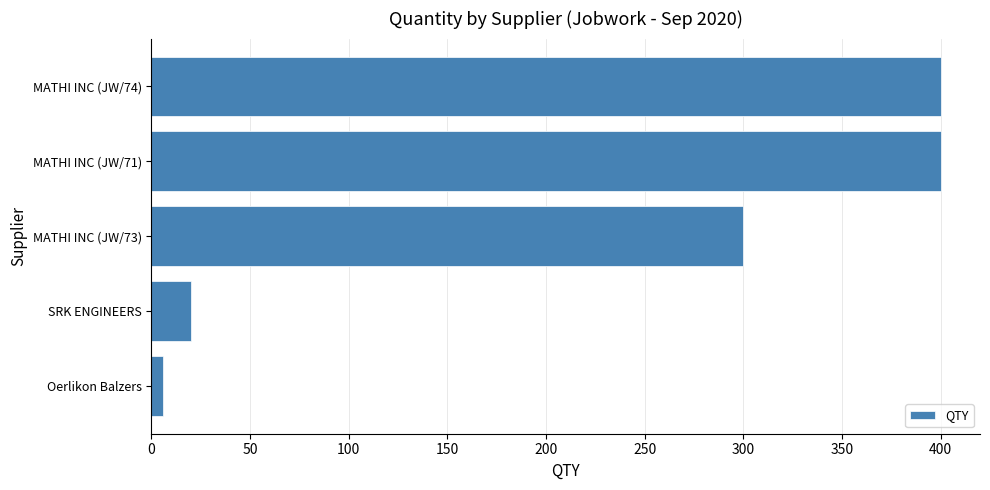

Reading bottom to top, list all the values displayed in this chart.

6	20	300	400	400